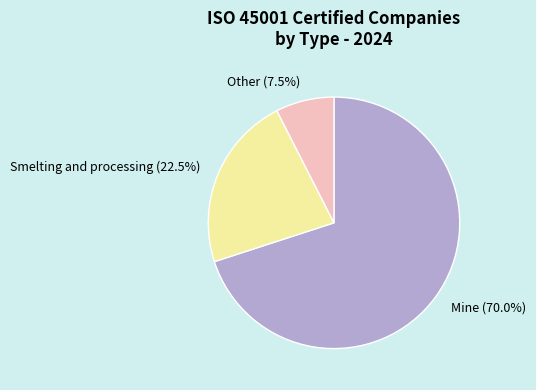

Is there any slice that represents more than half of the pie?

Yes